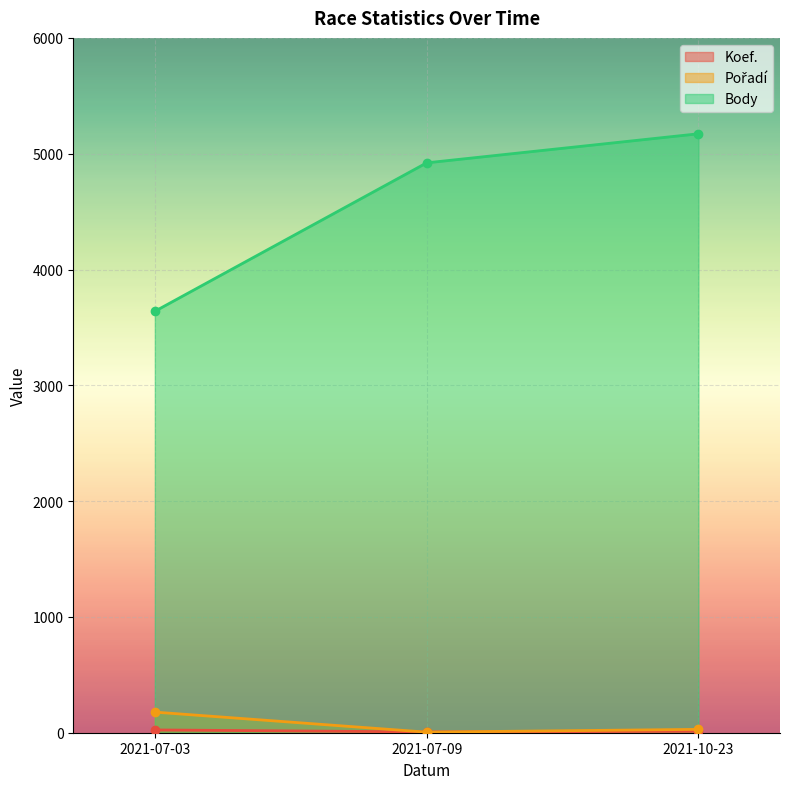

At which label is Pořadí closest to 91?

2021-10-23